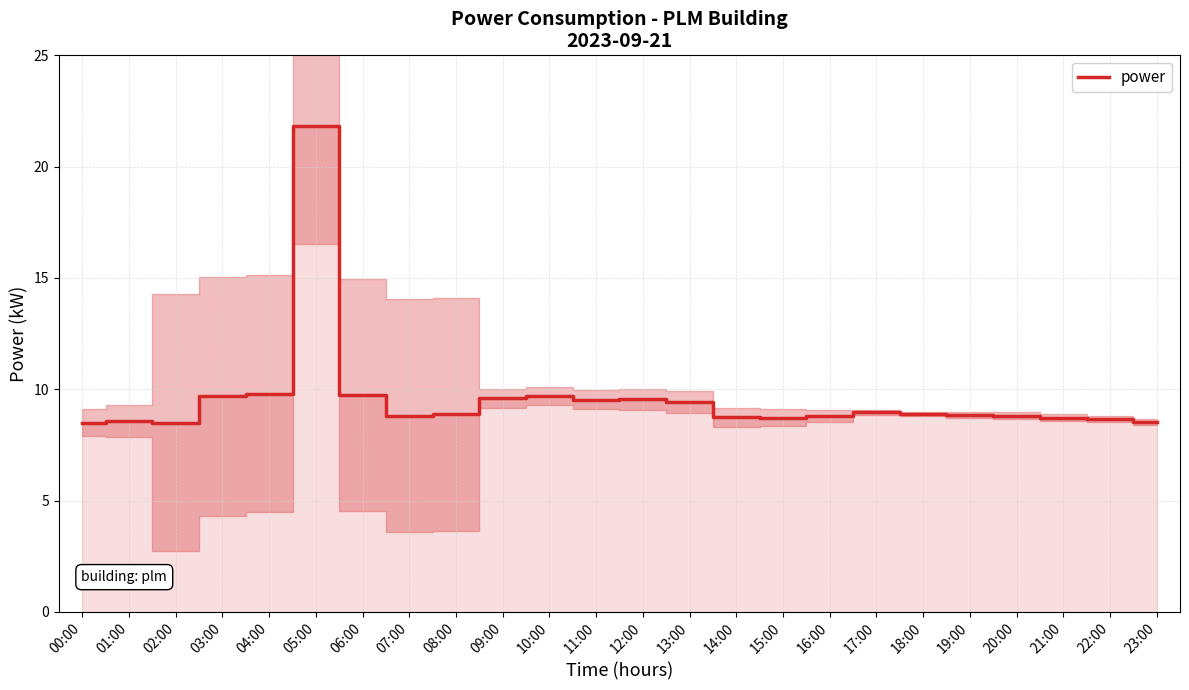

Approximately how many times larger is the value at 01:00 compared to 09:00?

0.9